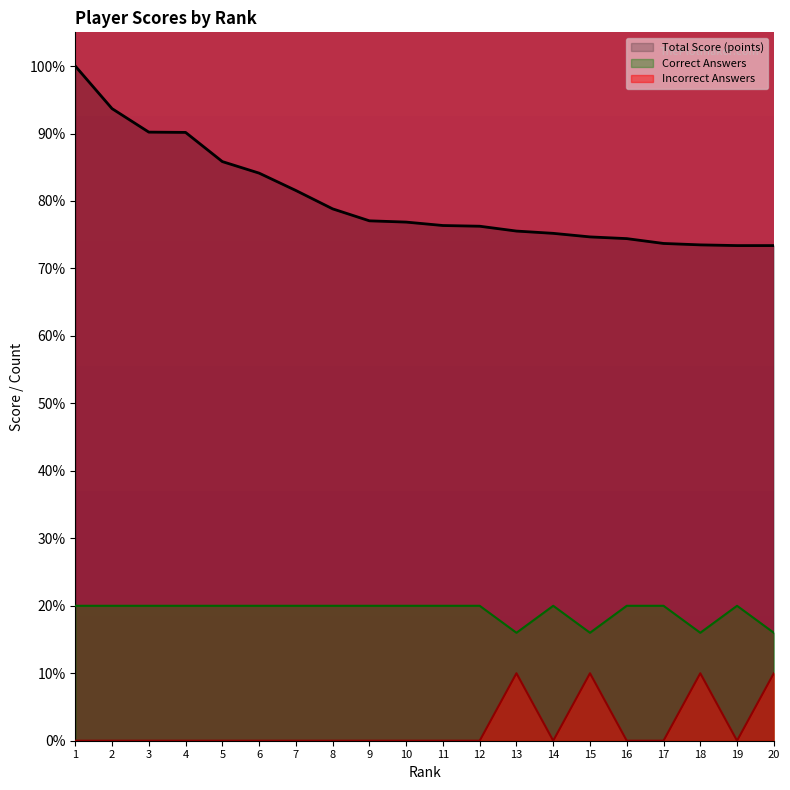

What is the lowest value of the Incorrect Answers series?

0.0